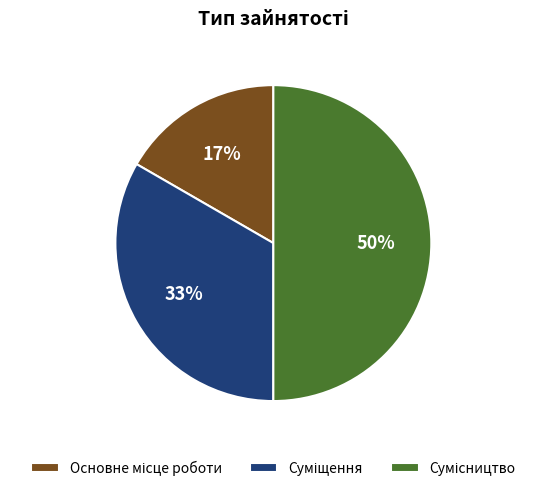

To the nearest percent, what is the average slice percentage?

33%